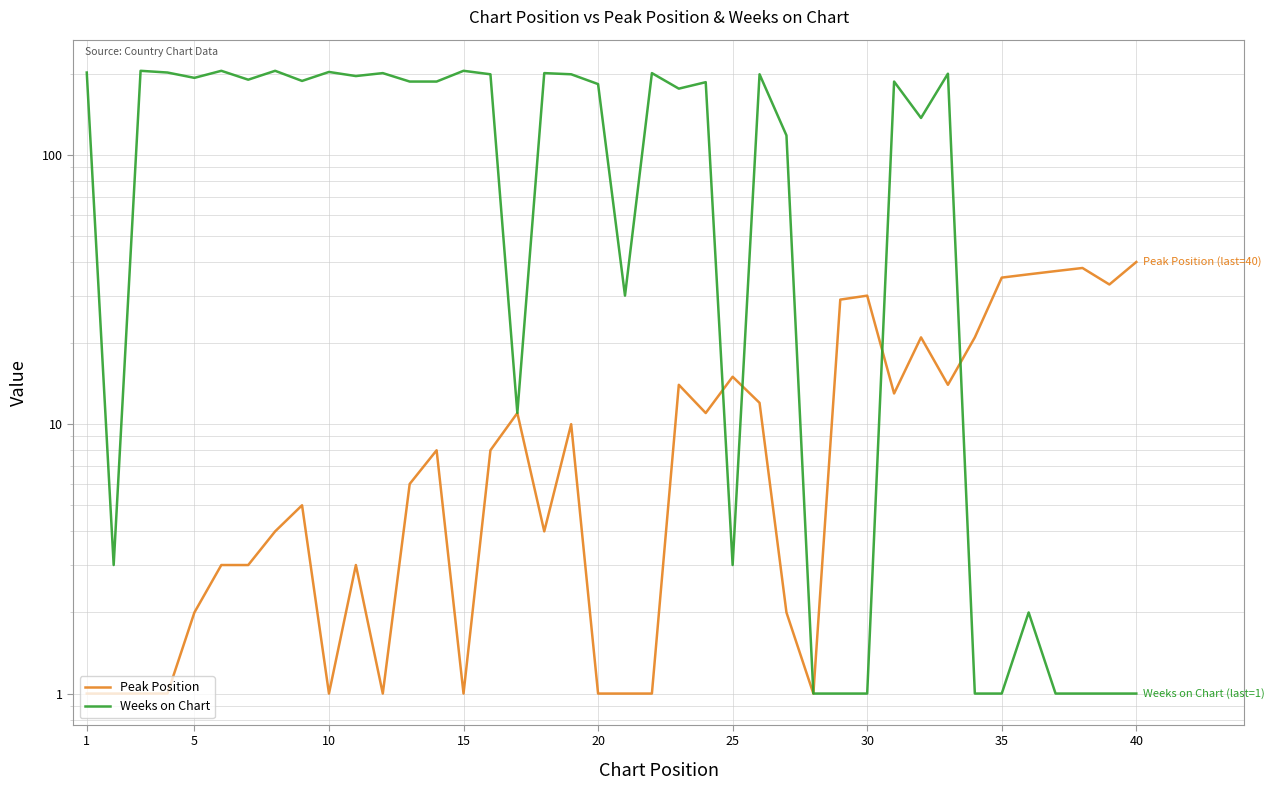

After their last crossing, which series has the higher values: Weeks on Chart or Peak Position?

Peak Position